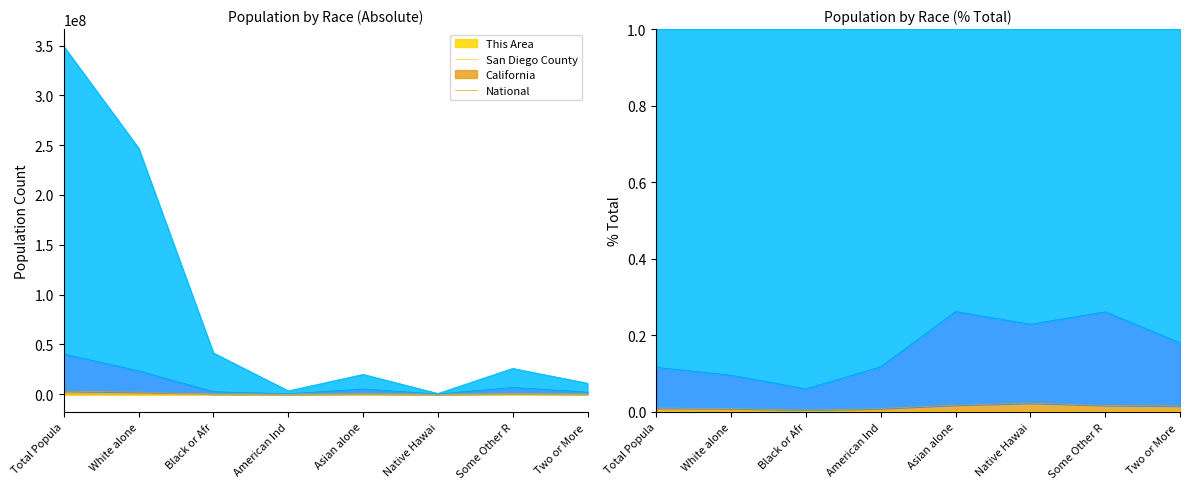

Between Some Other R and Asian alone, which is larger?

Asian alone